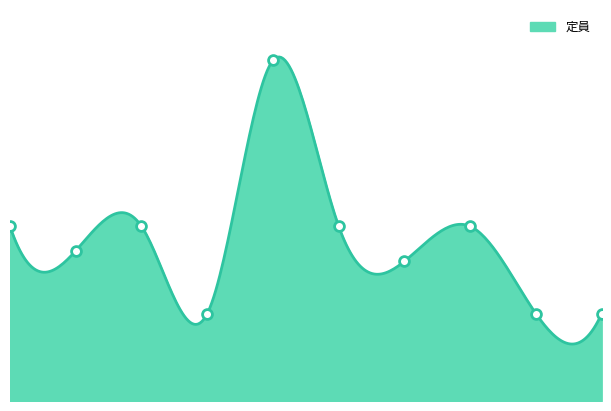

What is the ratio of the value at 6 to the value at 5?

0.8